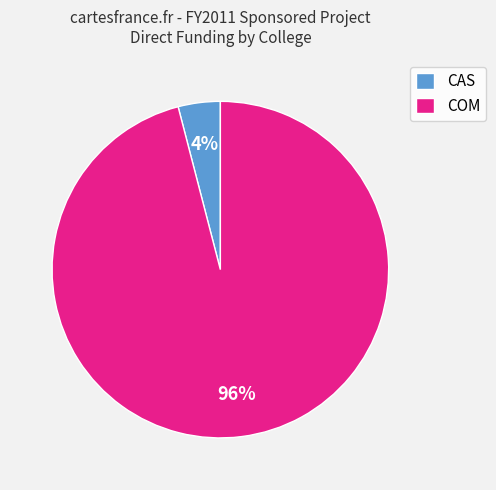

Combined, do CAS and COM account for over 50%?

Yes